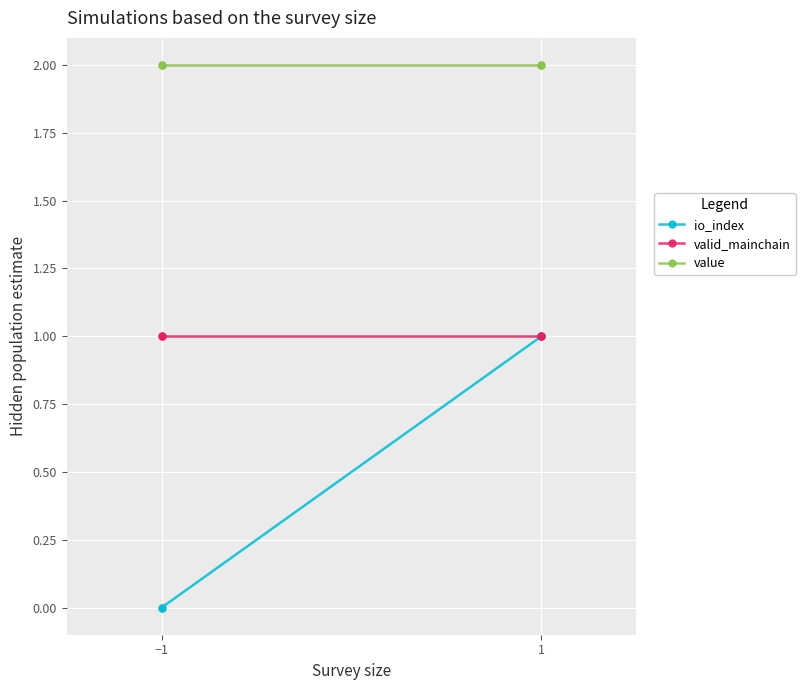

True or false: valid_mainchain and value cross at least once.

False